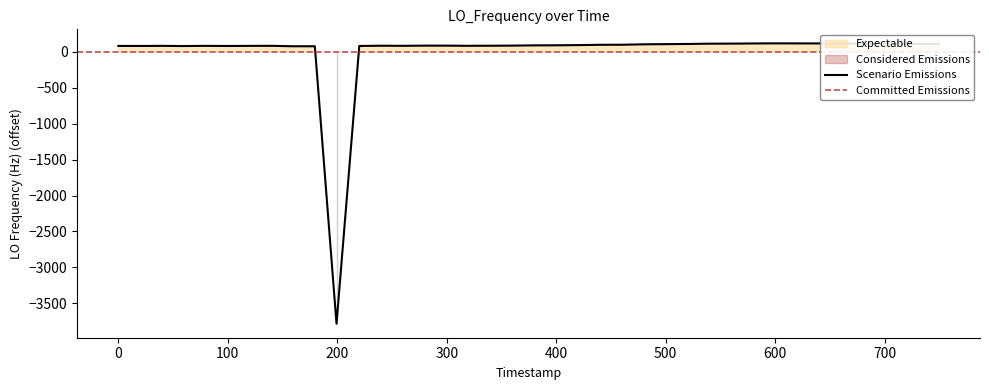

What is the highest value of the Scenario Emissions series?

119.9